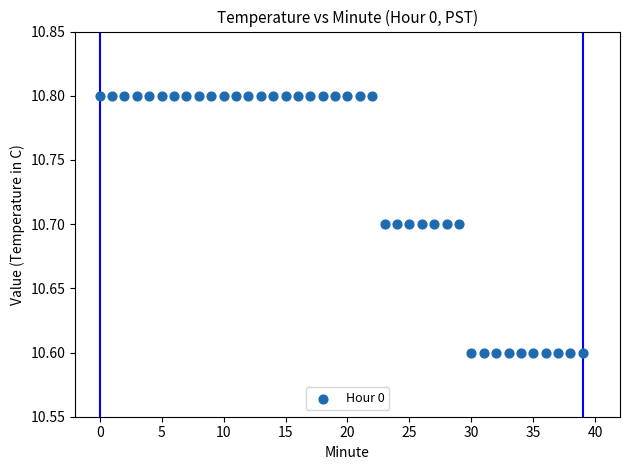

How many points are shown in the scatter plot?

40